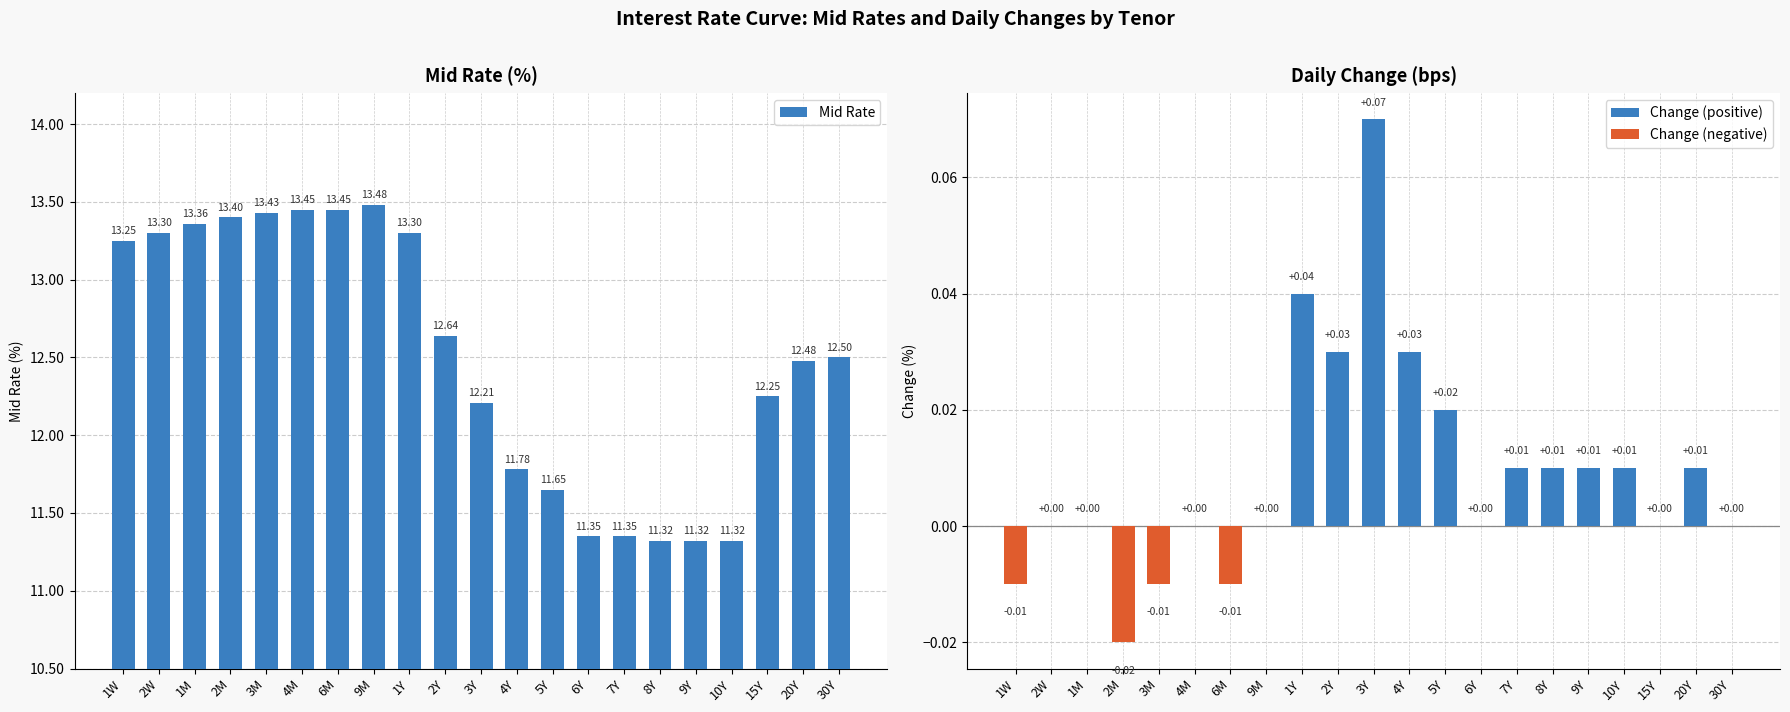

Reading left to right, transcribe all the data shown in this chart.

Mid Rate: 1W=13.2	2W=13.3	1M=13.4	2M=13.4	3M=13.4	4M=13.4	6M=13.4	9M=13.5	1Y=13.3	2Y=12.6	3Y=12.2	4Y=11.8	5Y=11.7	6Y=11.3	7Y=11.3	8Y=11.3	9Y=11.3	10Y=11.3	15Y=12.2	20Y=12.5	30Y=12.5
Change: 1W=-0.0	2W=0.0	1M=0.0	2M=-0.0	3M=-0.0	4M=0.0	6M=-0.0	9M=0.0	1Y=0.0	2Y=0.0	3Y=0.1	4Y=0.0	5Y=0.0	6Y=0.0	7Y=0.0	8Y=0.0	9Y=0.0	10Y=0.0	15Y=0.0	20Y=0.0	30Y=0.0